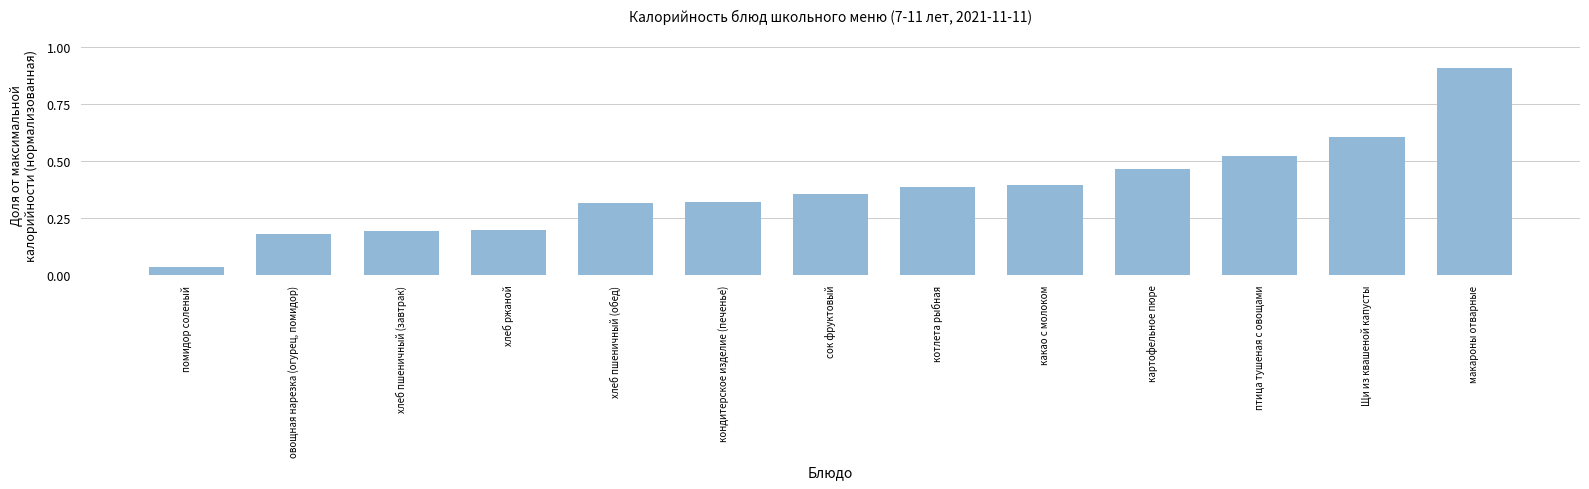

What is the change in value from картофельное пюре to Щи из квашеной капусты?

+0.1